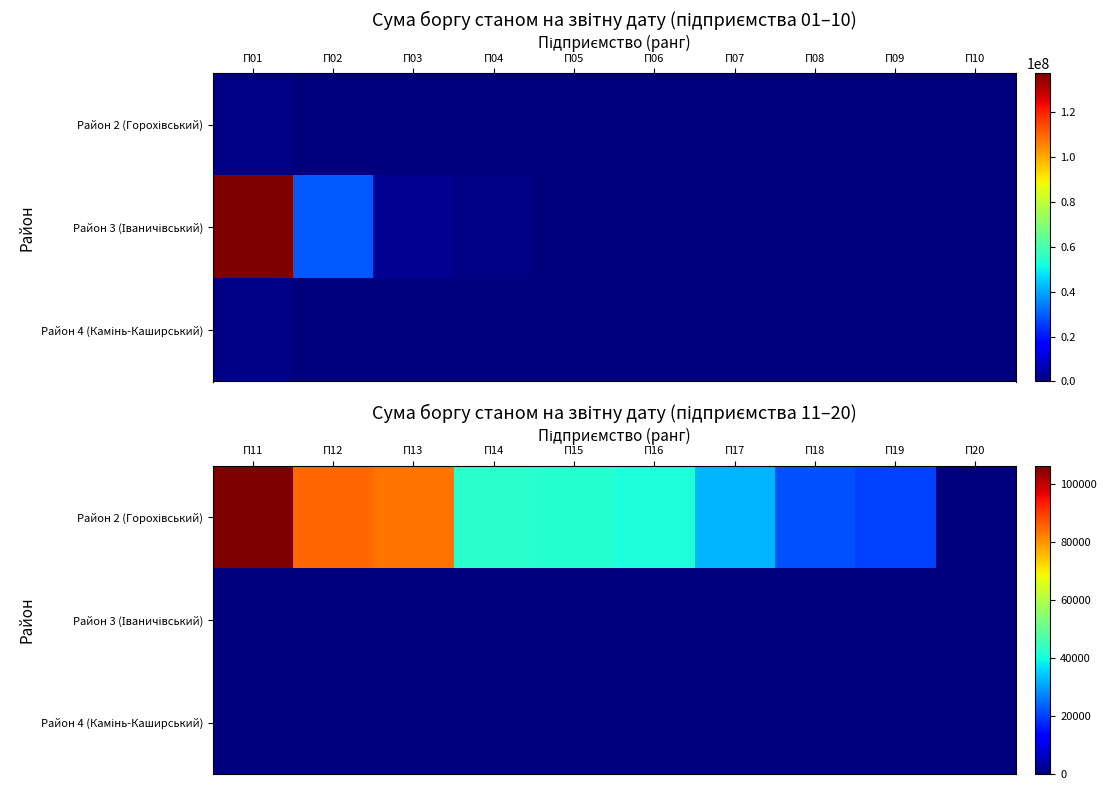

At which category does the chart reach its peak across all series?

П11